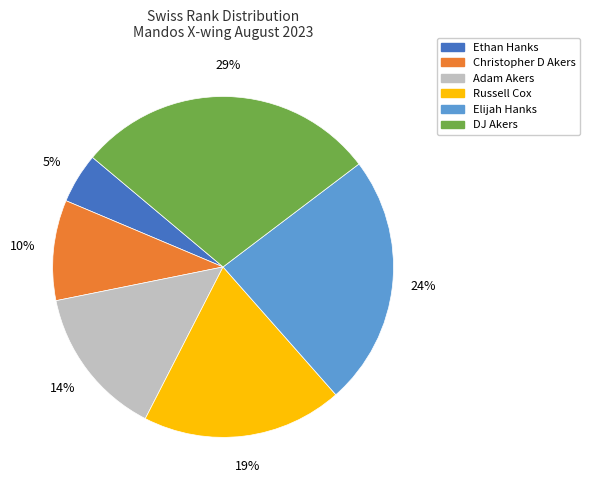

Rank the categories by value from highest to lowest.

DJ Akers, Elijah Hanks, Russell Cox, Adam Akers, Christopher D Akers, Ethan Hanks